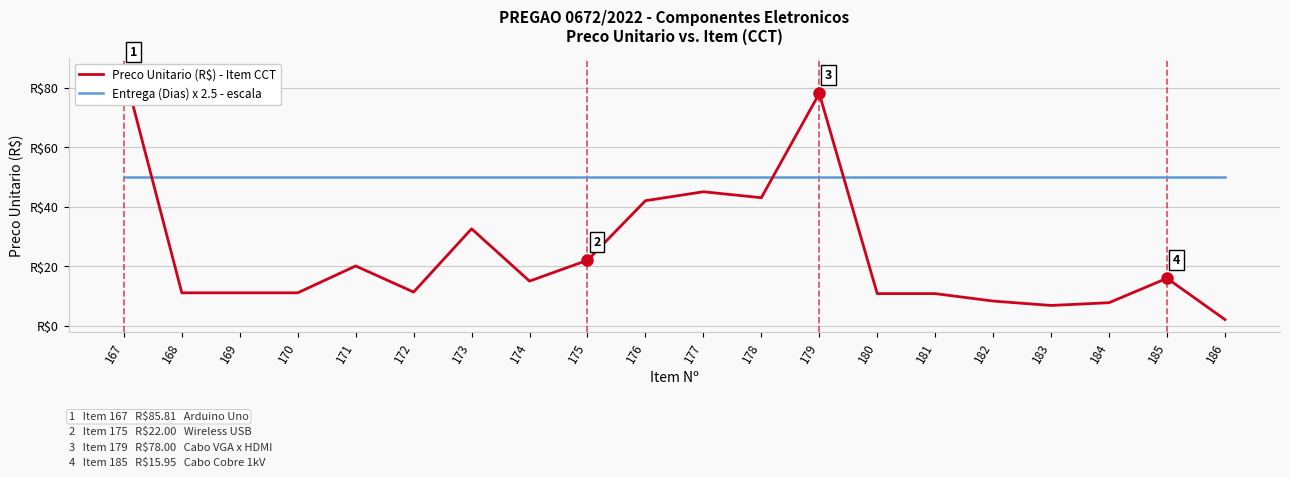

Does the chart display data point markers on the line(s)?

No